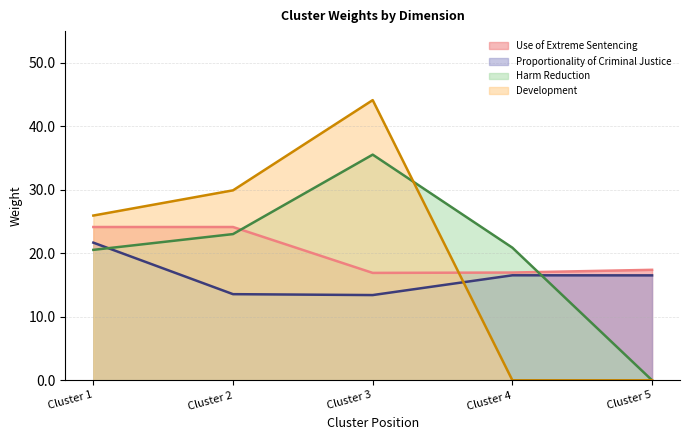

Is the value of Development at Cluster 1 greater than the value of Harm Reduction at Cluster 5?

Yes